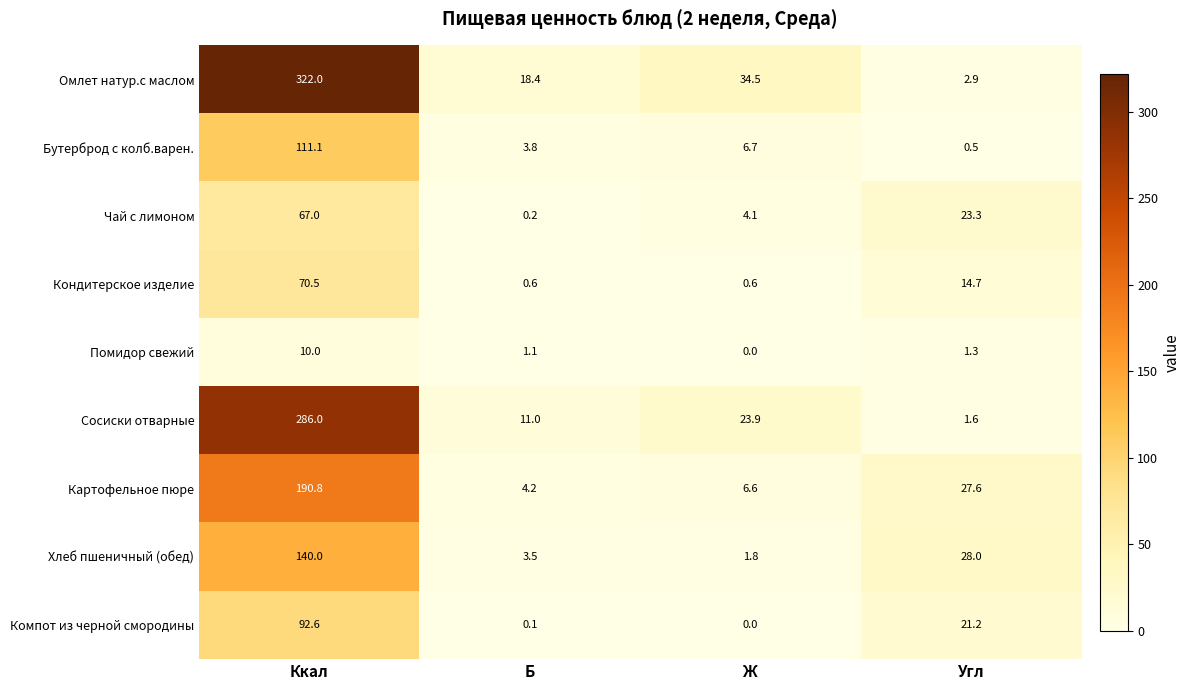

Rank the series by their maximum value, from highest to lowest.

Омлет натур.с маслом, Сосиски отварные, Картофельное пюре, Хлеб пшеничный (обед), Бутерброд с колб.варен., Компот из черной смородины, Кондитерское изделие, Чай с лимоном, Помидор свежий